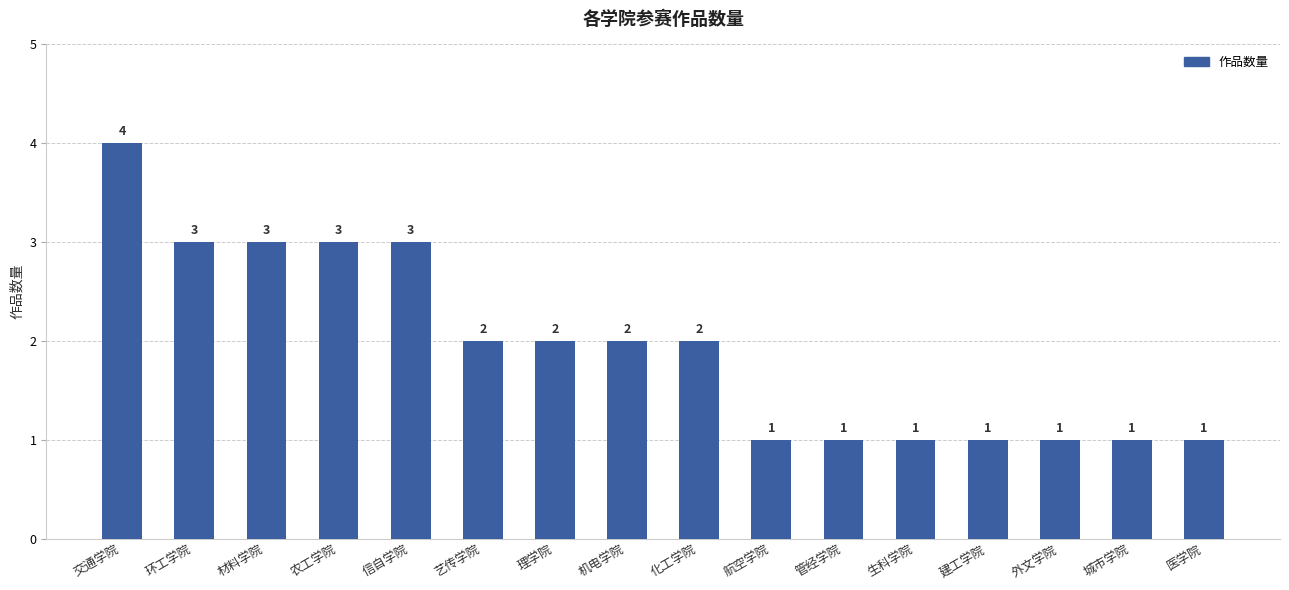

Between 理学院 and 环工学院, which is larger?

环工学院